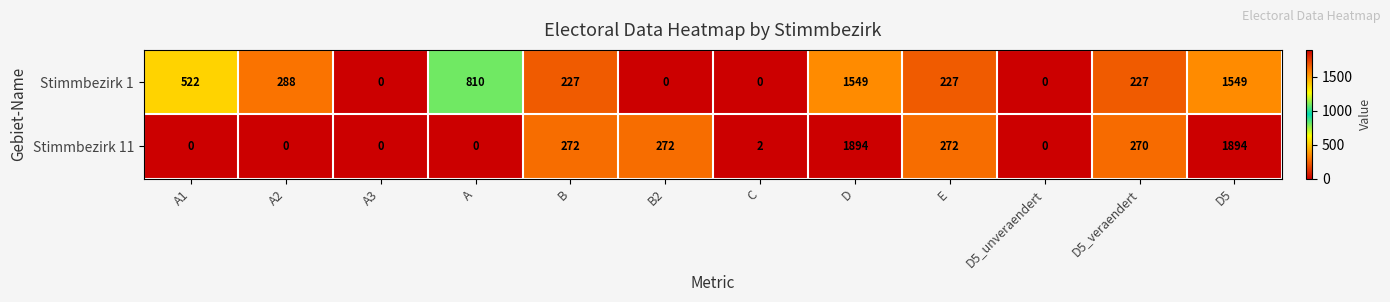

What is the average value of the Stimmbezirk 1 series?

450